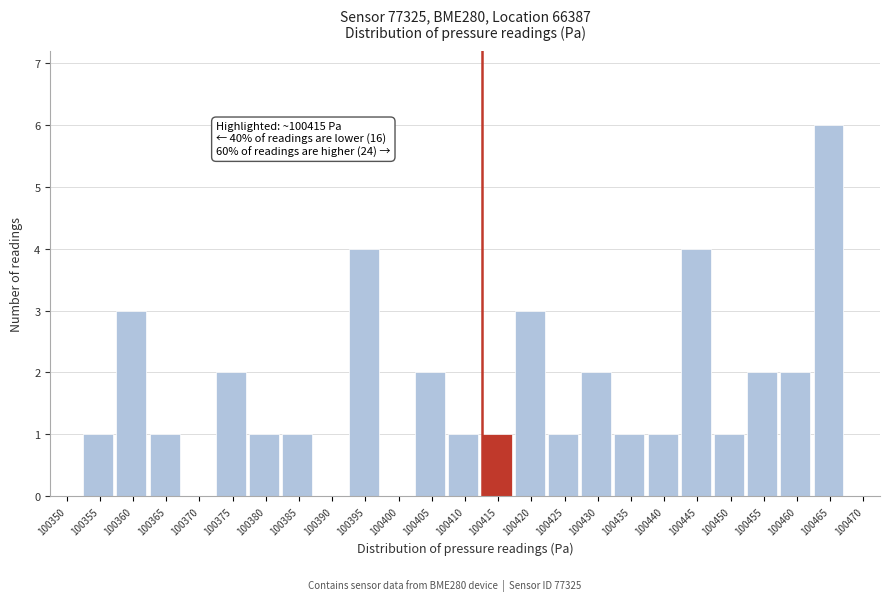

Reading left to right, what are all the values shown in this chart?

100350=0	100355=1	100360=3	100365=1	100370=0	100375=2	100380=1	100385=1	100390=0	100395=4	100400=0	100405=2	100410=1	100415=1	100420=3	100425=1	100430=2	100435=1	100440=1	100445=4	100450=1	100455=2	100460=2	100465=6	100470=0